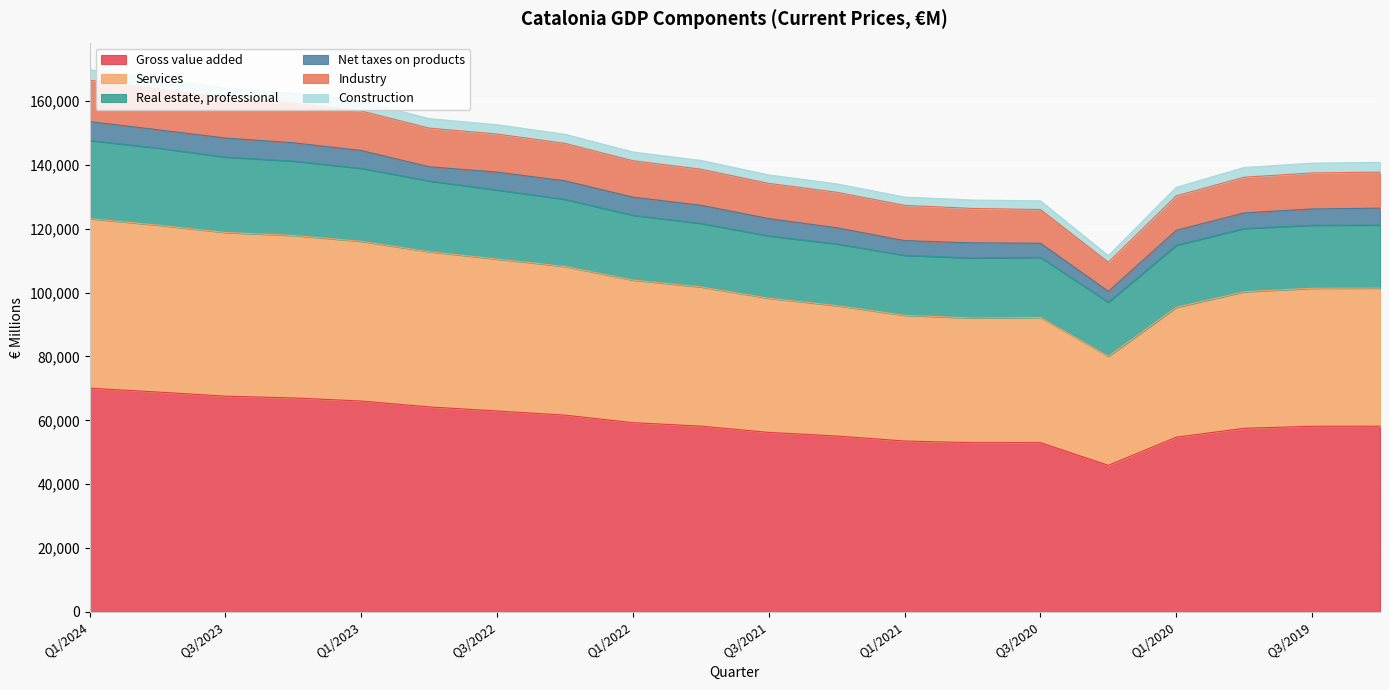

What is the highest value of the Gross value added series?

70054